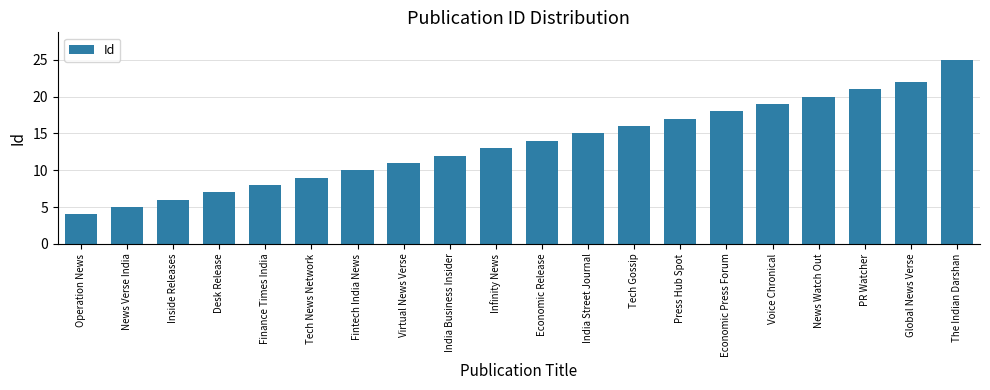

What is the value of the 19th bar from the left?

22